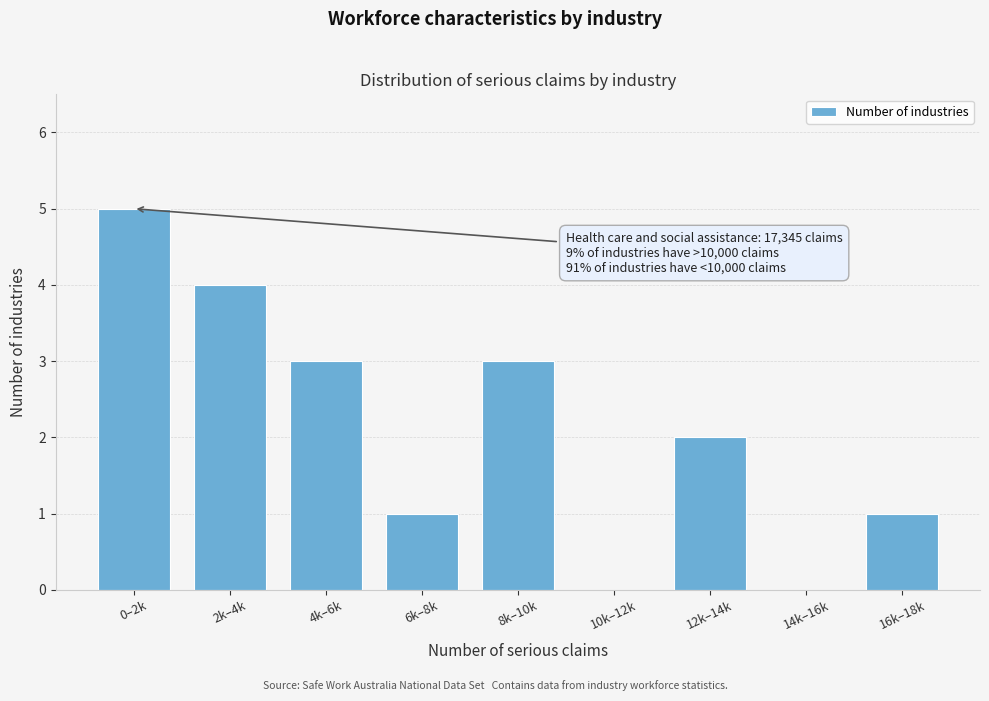

Reading left to right, what are all the values shown in this chart?

0–2k=5	2k–4k=4	4k–6k=3	6k–8k=1	8k–10k=3	10k–12k=0	12k–14k=2	14k–16k=0	16k–18k=1